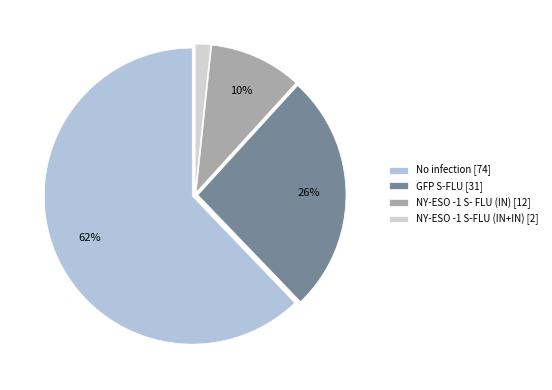

True or false: NY-ESO -1 S- FLU (IN) accounts for 1% of the total.

False